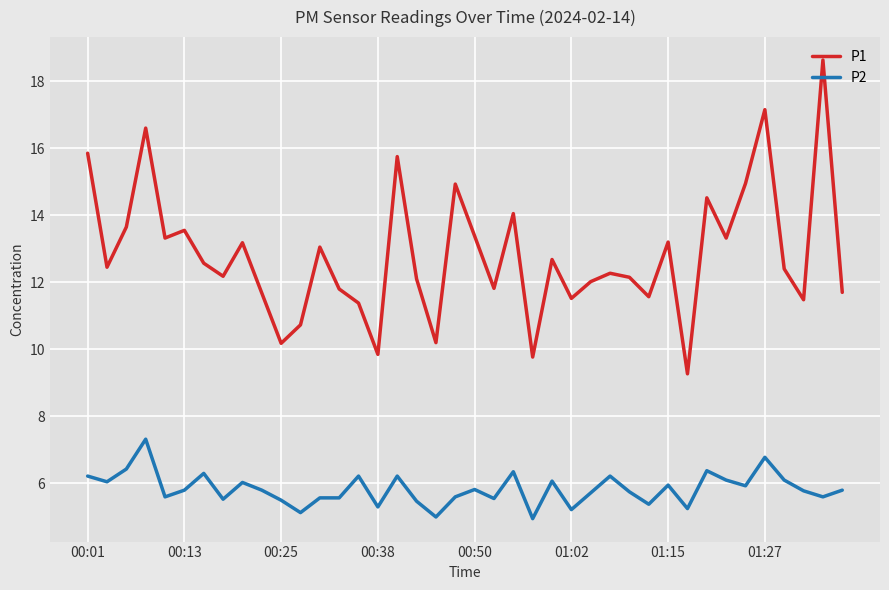

Which series has the largest range (max minus min)?

P1